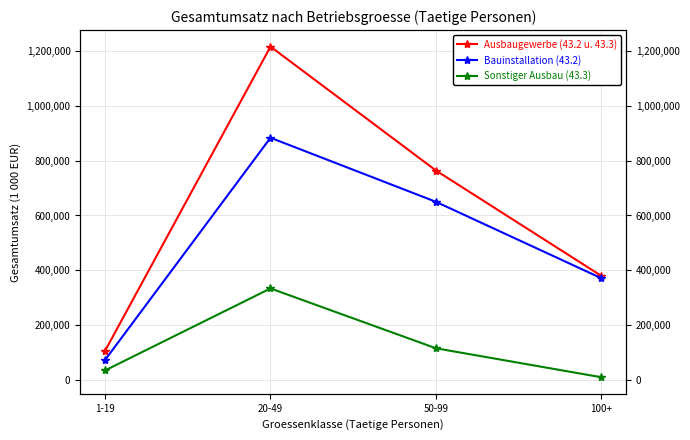

At which label is Ausbaugewerbe (43.2 u. 43.3) closest to 661169?

50-99